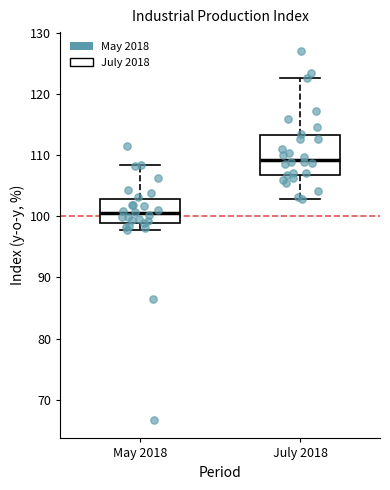

Reading left to right, read every box against the y-axis: the position of its median line, the range the box covers, and the ends of its whiskers. The values are not printed on the chart, so give them approximately, as read against the axis.

May 2018: median 100, box 99 to 103, whiskers 98 to 108
July 2018: median 109, box 107 to 113, whiskers 103 to 123